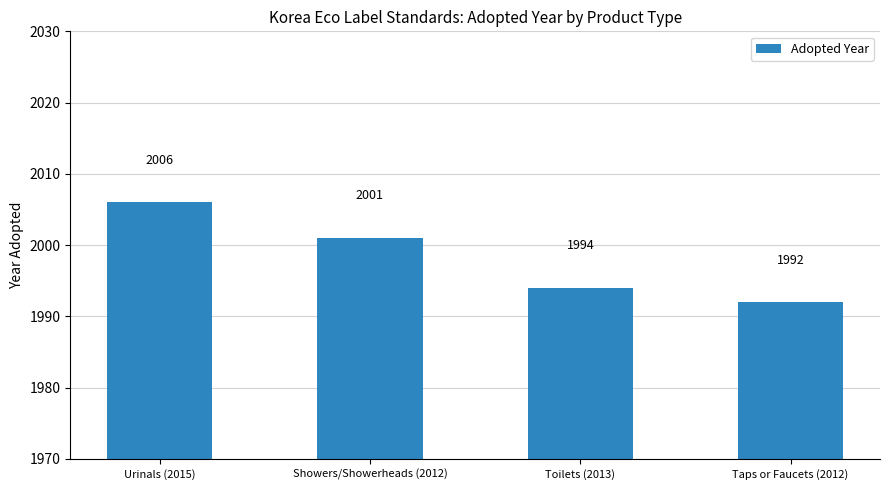

What is the label of the 3rd bar from the right?

Showers/Showerheads (2012)